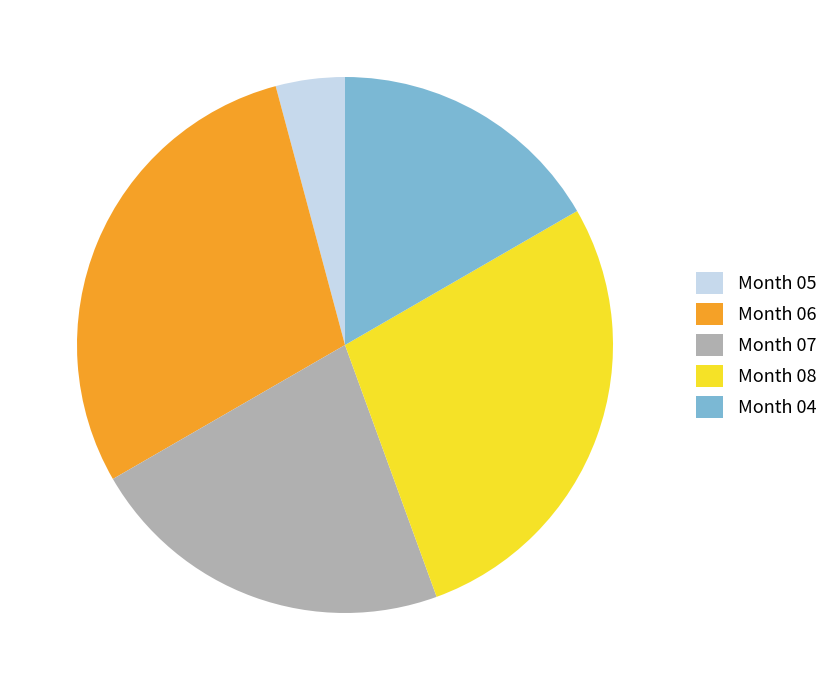

Between Month 04 and Month 05, which is larger?

Month 04